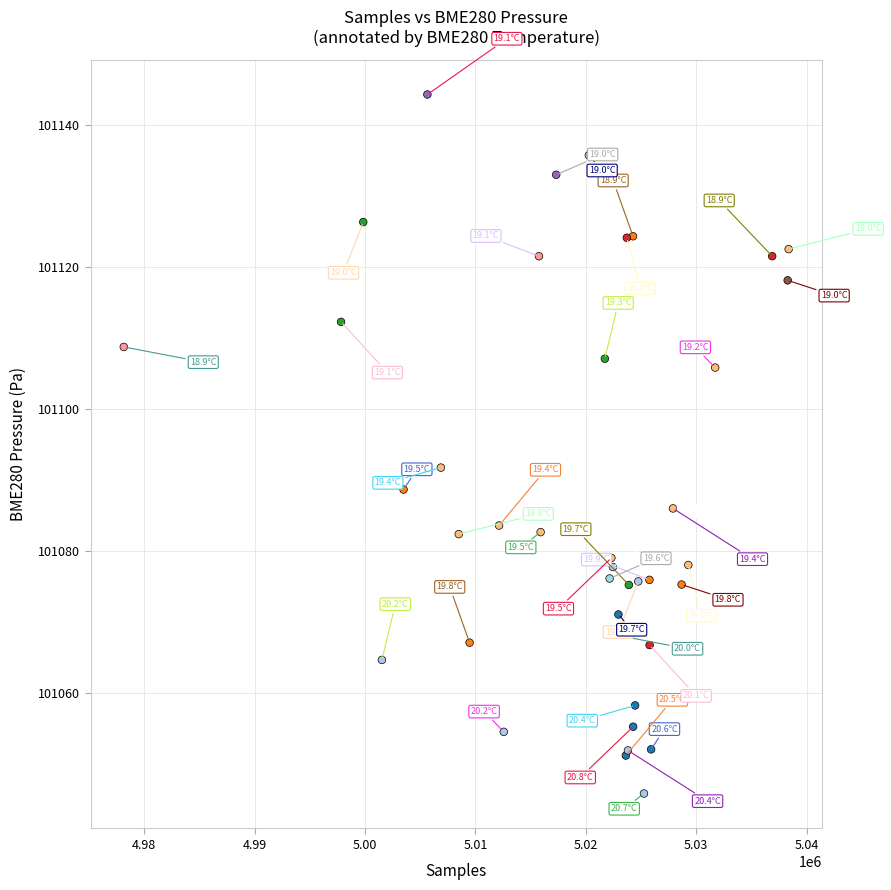

What Y value in the scatter plot is closest to 101095?

101091.8